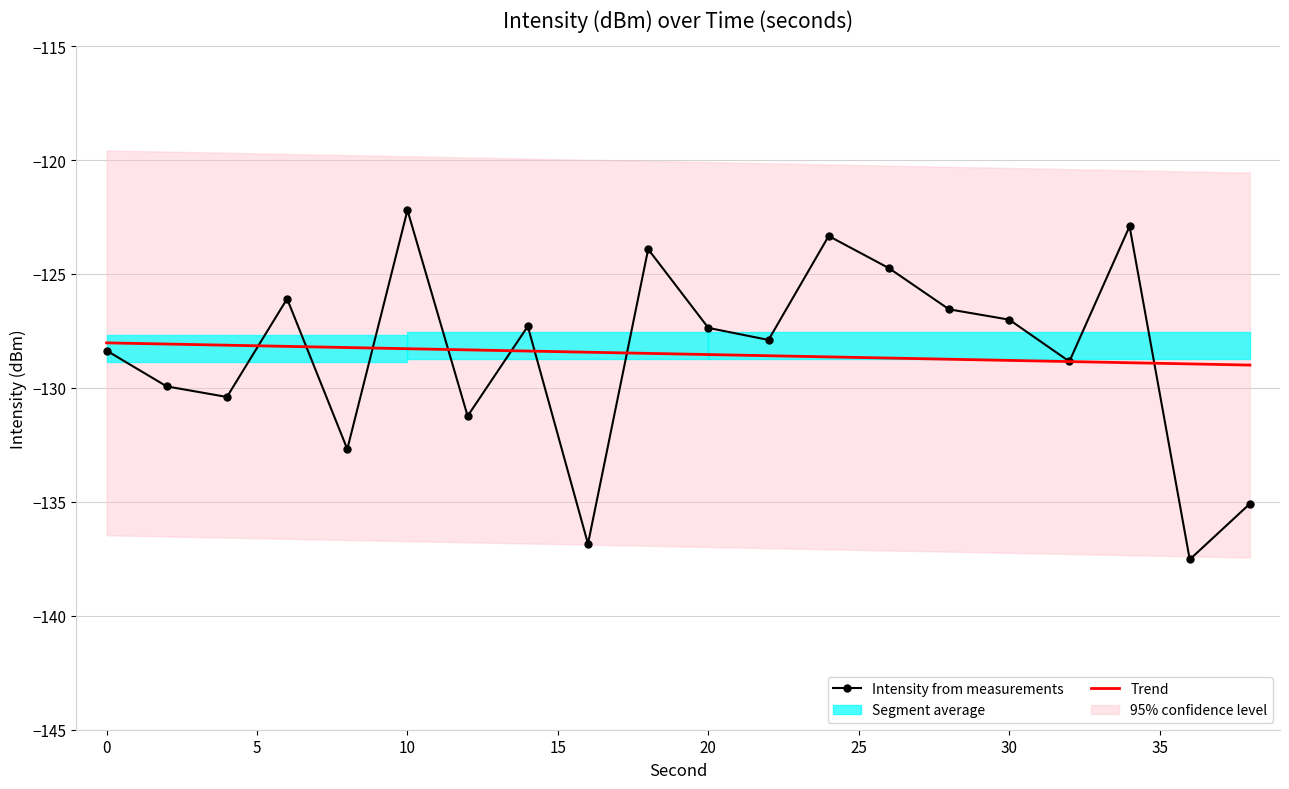

The value of Trend at 10 is -82.9. True or false?

False